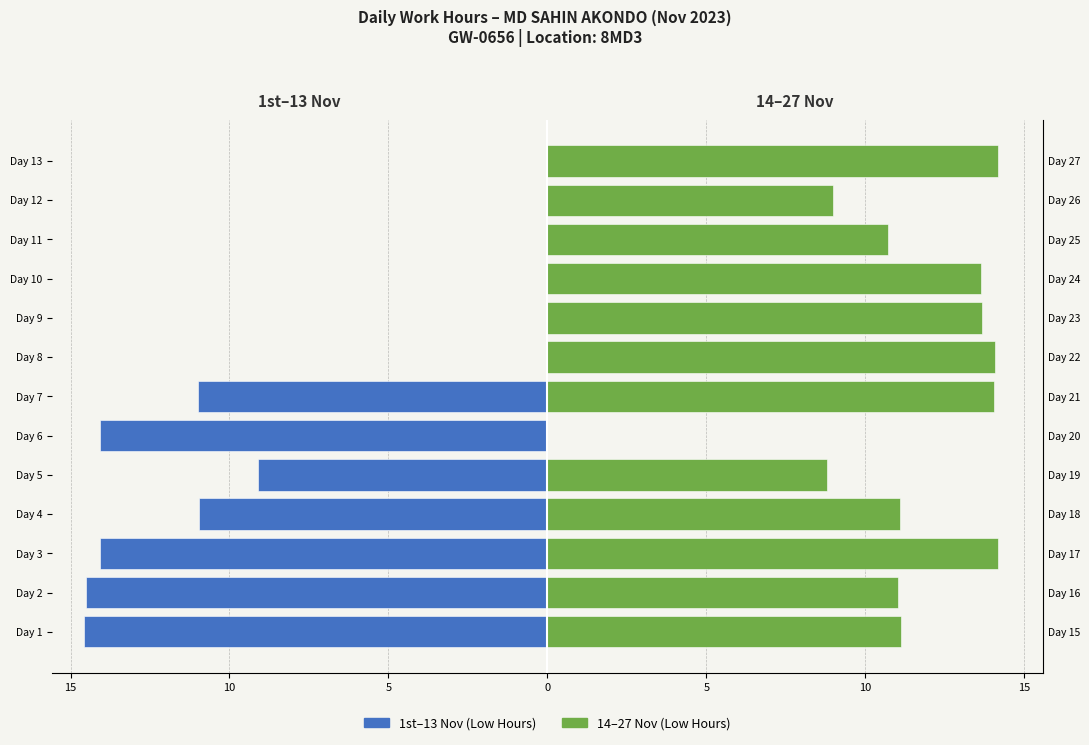

Is the value of 1st–13 Nov (Left) at Day 10 greater than the value of 14–27 Nov (Right) at Day 13?

No